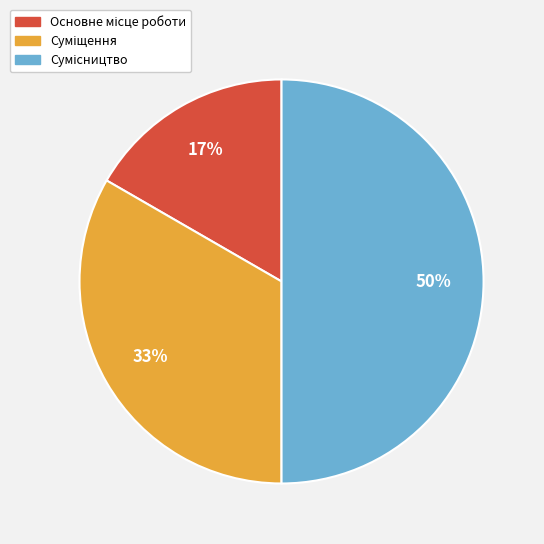

To the nearest percent, what is the difference between the largest and smallest slice percentages?

33%